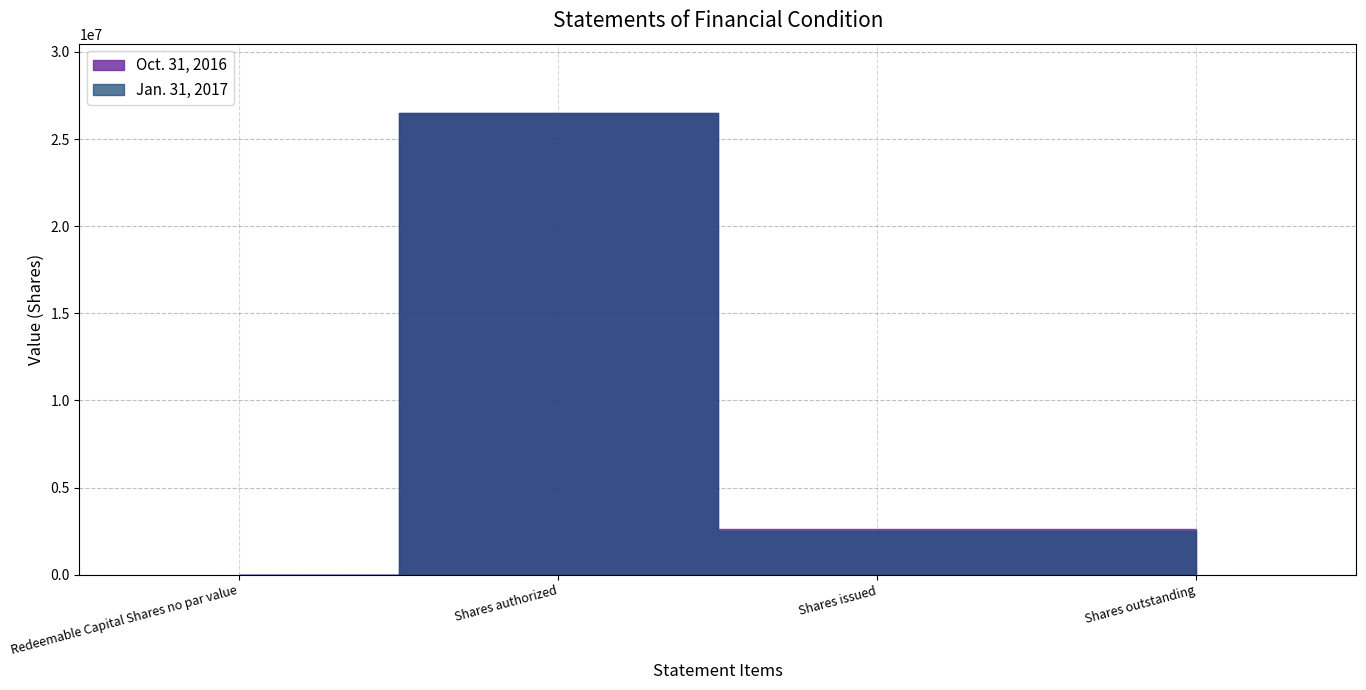

Does the chart have visible grid lines?

Yes